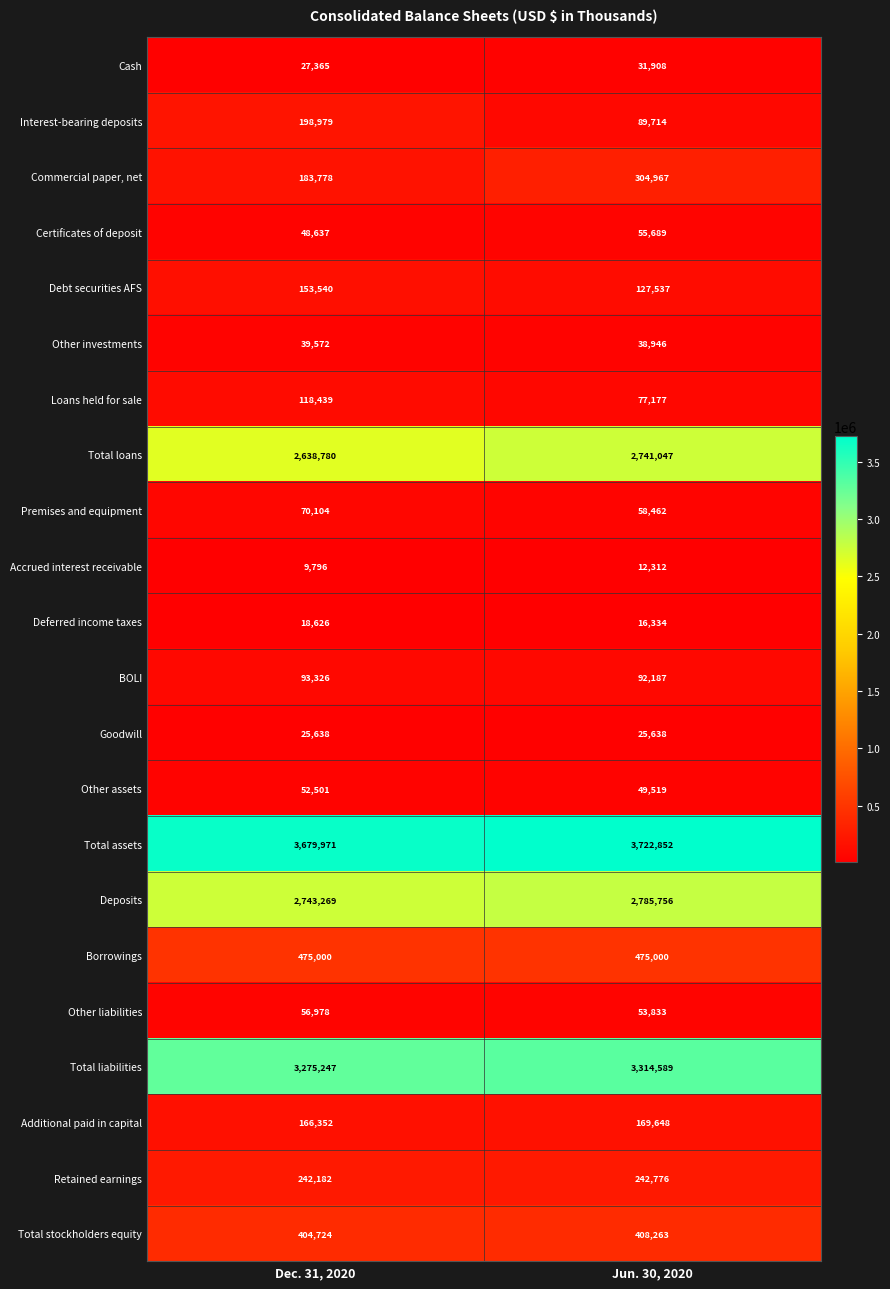

What value does the Commercial paper, net series have at Jun. 30, 2020?

304967